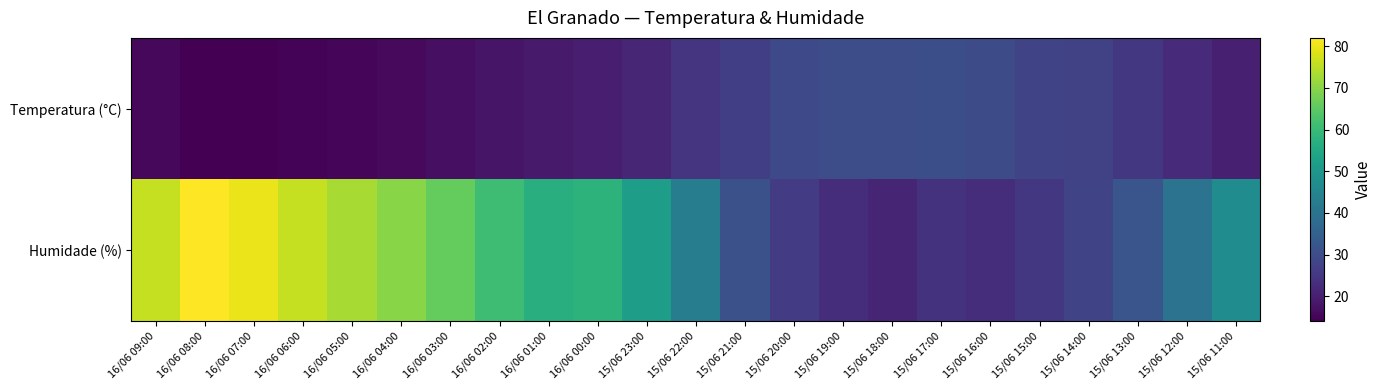

At how many categories does at least one series exceed 67?

6